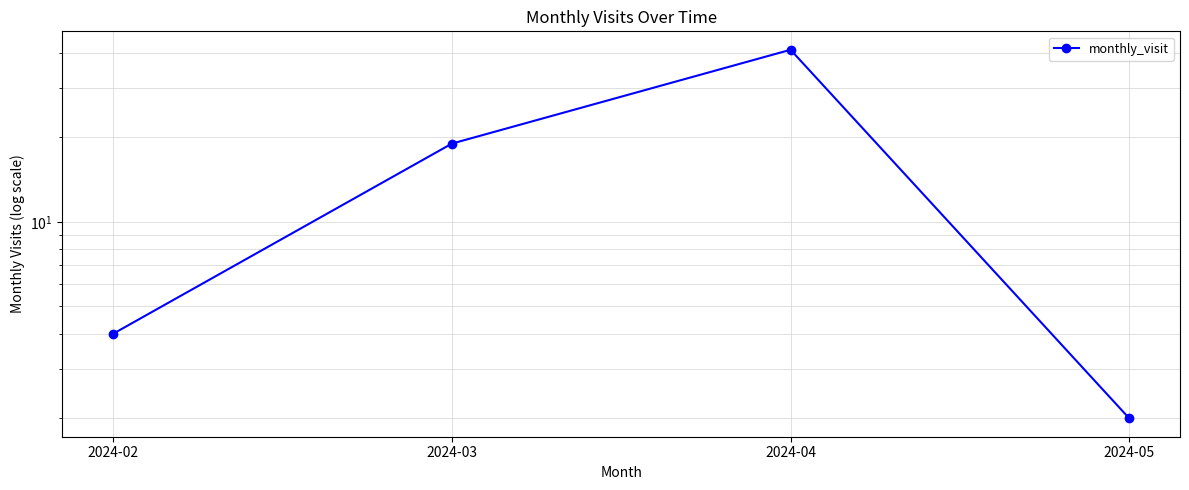

Reading left to right, what are all the values shown in this chart?

2024-02=4	2024-03=19	2024-04=41	2024-05=2